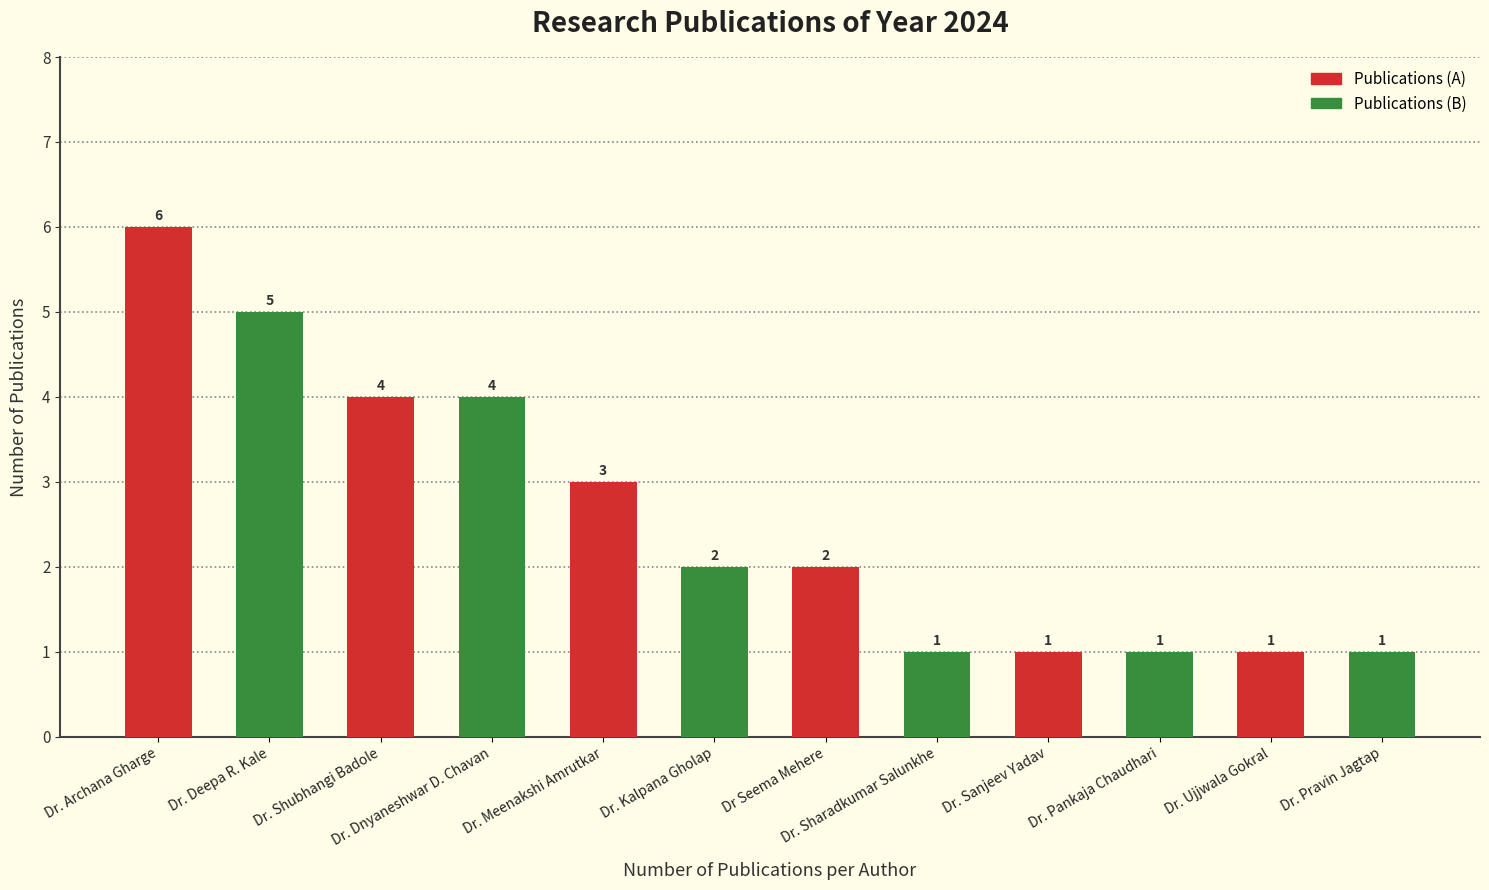

Which series has the largest range (max minus min)?

Publications (A)